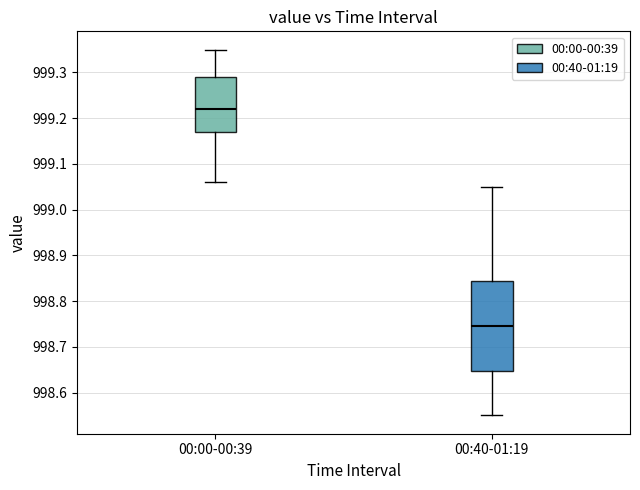

Reading left to right, transcribe this box plot: for each box, give where its median line is, the range the box spans, and where its two whiskers end, as read against the y-axis. The values are not printed on the chart, so give them approximately, as read against the axis.

00:00-00:39: median 999.22, box 999.17 to 999.29, whiskers 999.06 to 999.35
00:40-01:19: median 998.75, box 998.65 to 998.85, whiskers 998.55 to 999.05